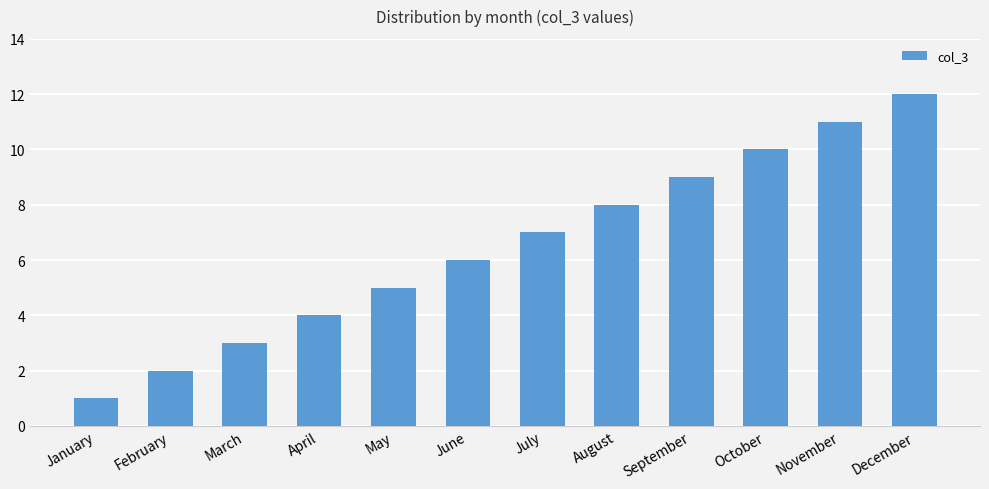

How many distinct data groups are displayed?

1